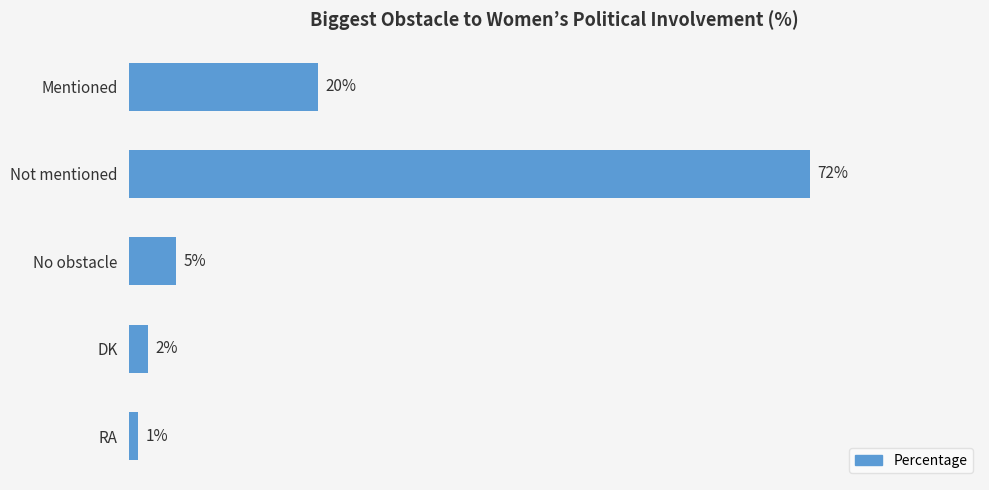

Which has a higher value, RA or Not mentioned?

Not mentioned